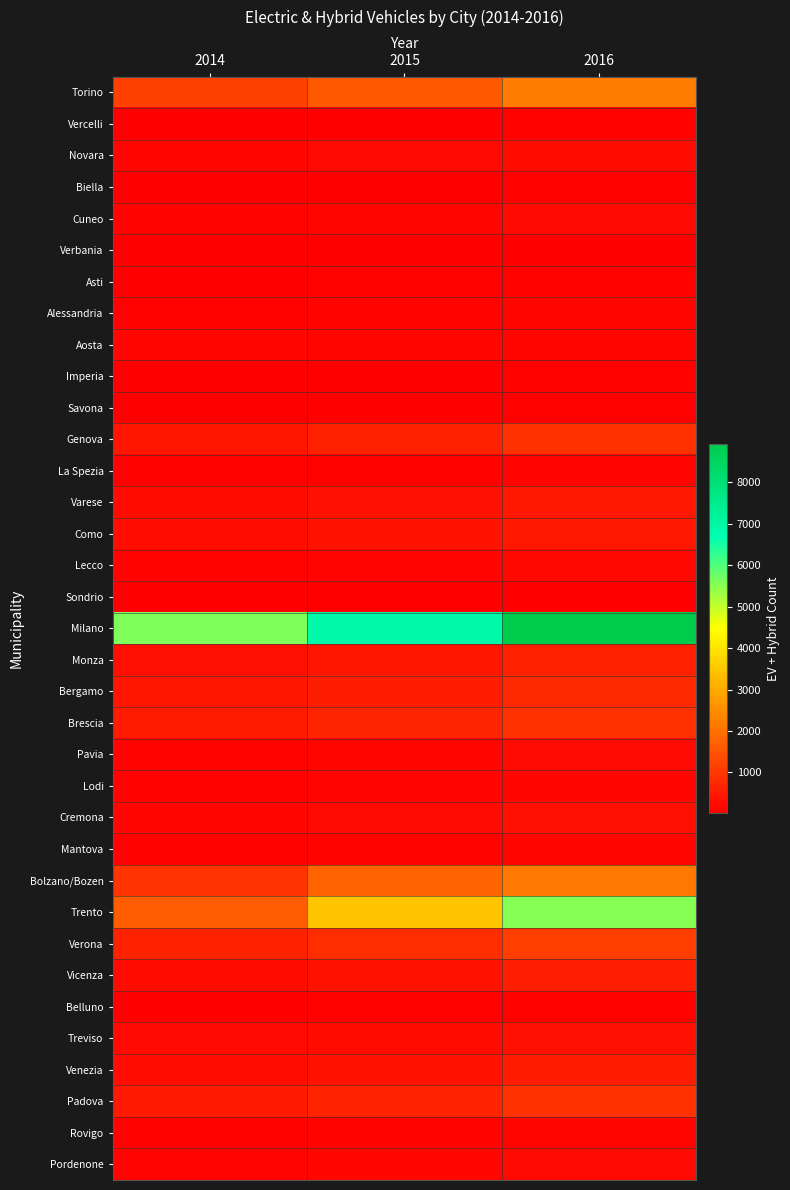

What is the maximum value shown in the chart?

8926